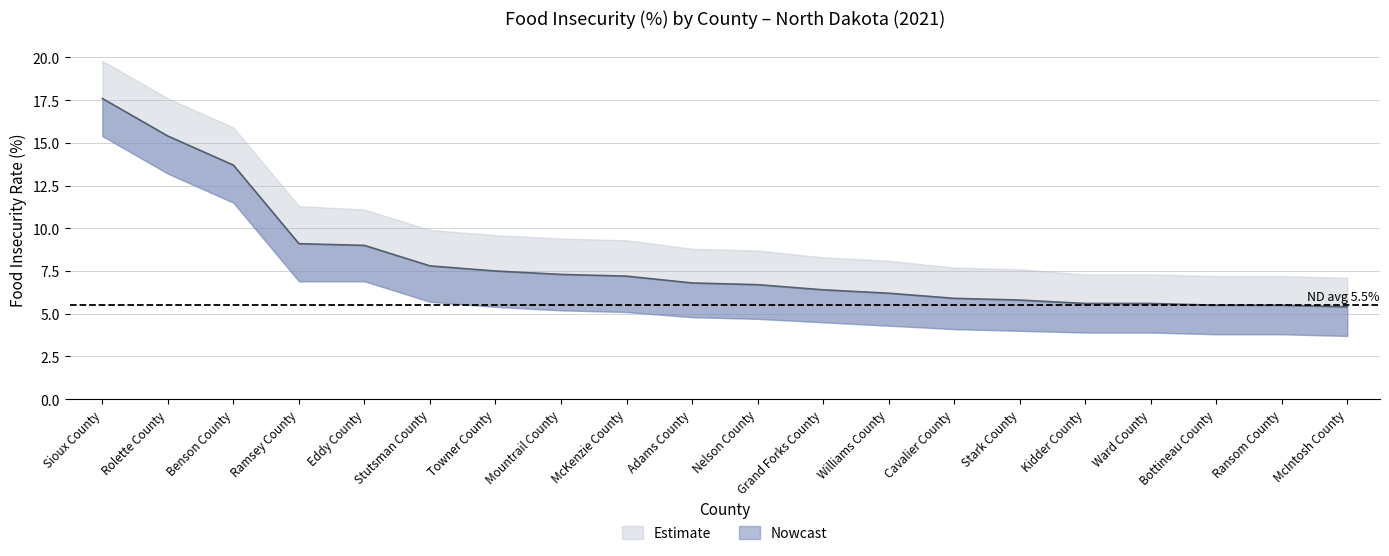

What is the value of the 18th point from the left?

5.5